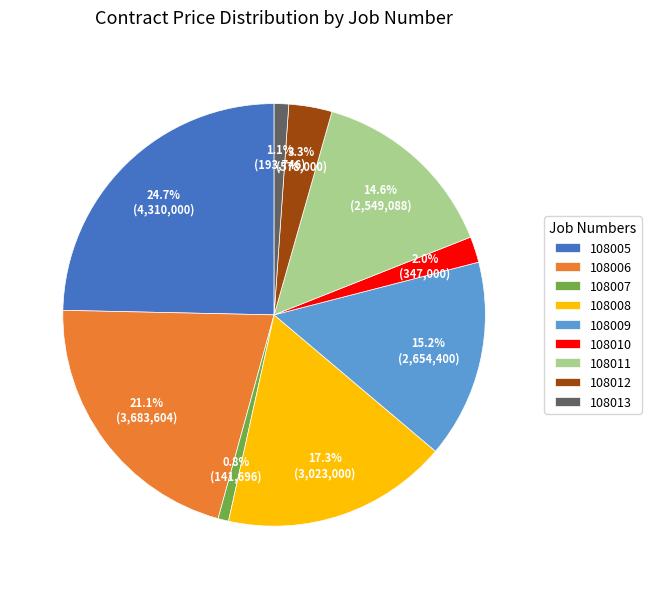

What percentage do 108013 and 108008 together represent?

18.4%